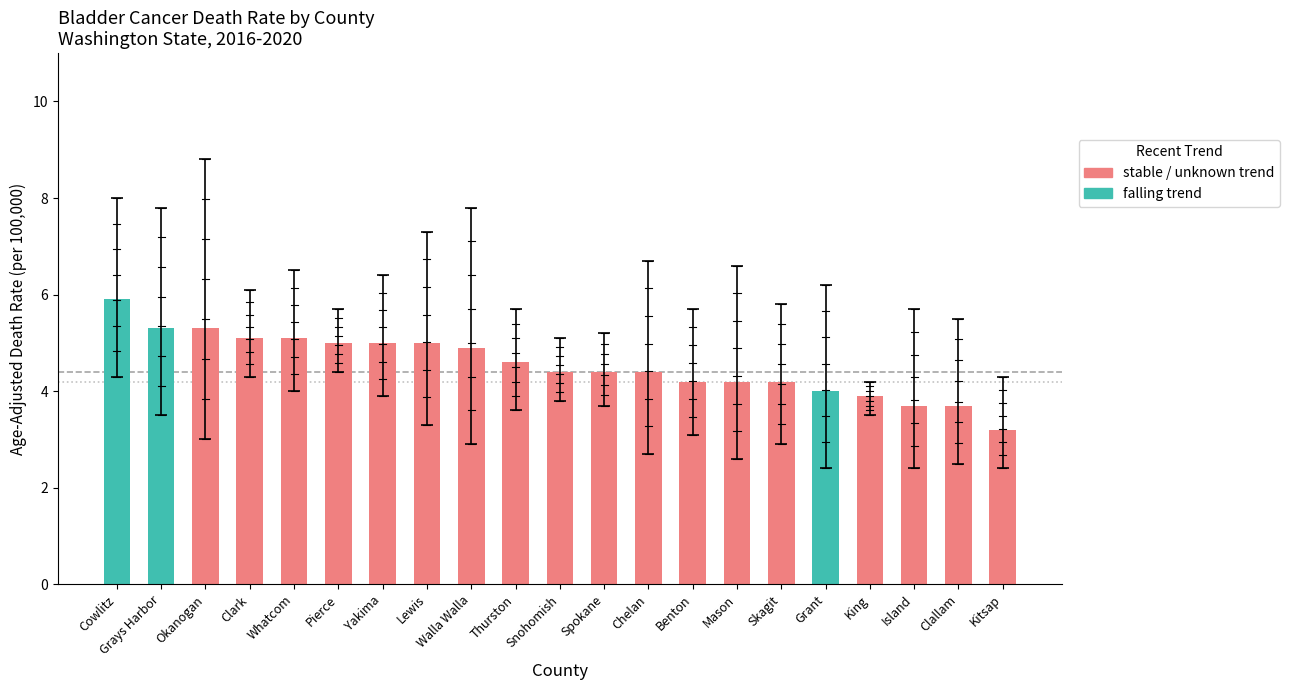

What position from the right is Okanogan?

19